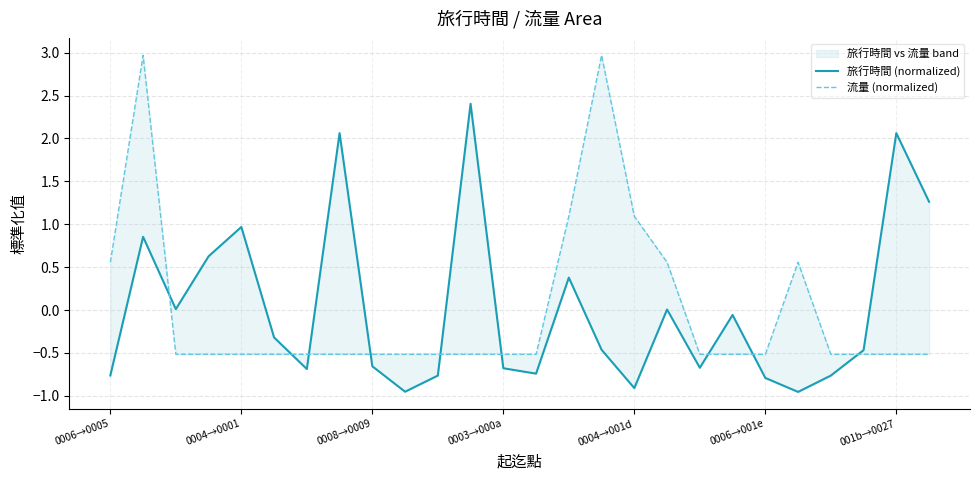

List the series in order of their peak value, highest first.

流量 (normalized), 旅行時間 (normalized)